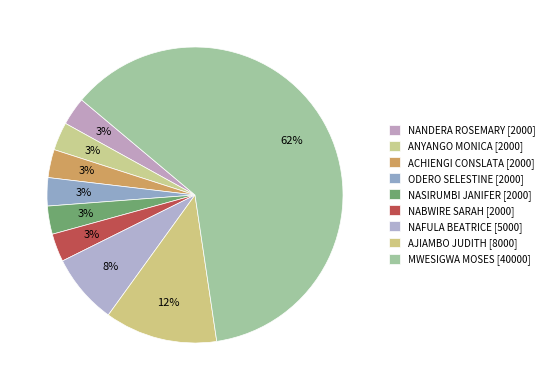

To the nearest percent, what is the difference between the largest and smallest slice percentages?

58%